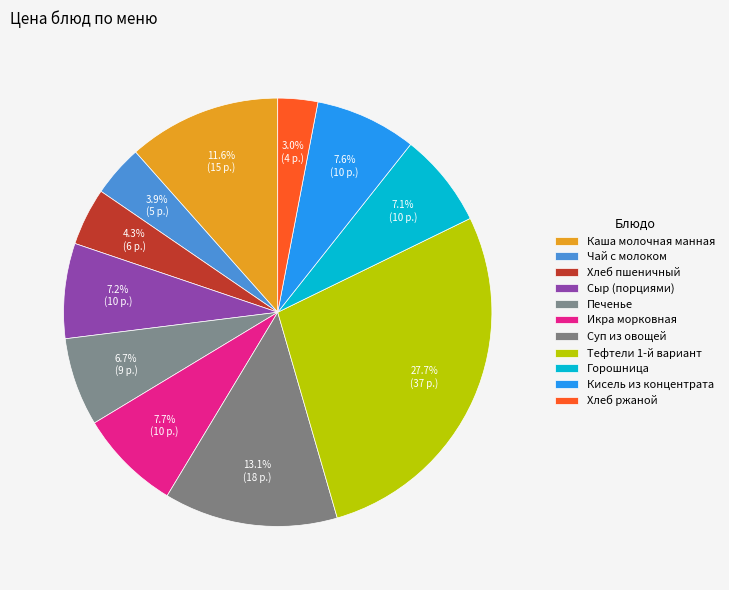

What percentage is the Икра морковная slice, to the nearest percent?

8%